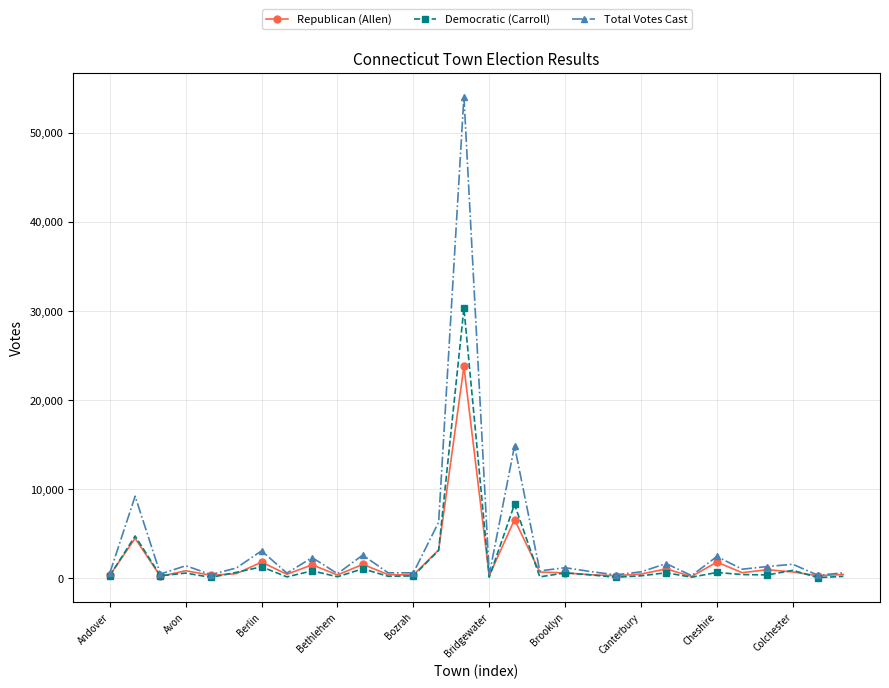

Rank the series by their maximum value, from highest to lowest.

Total Votes Cast, Democratic (Carroll), Republican (Allen)